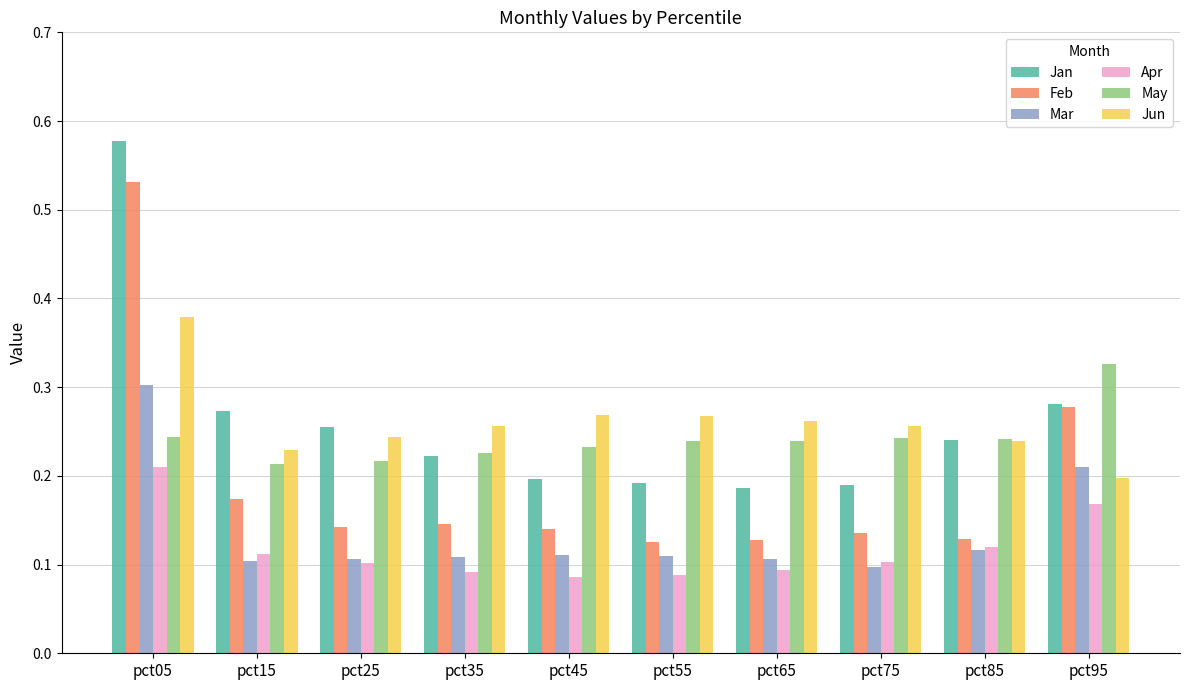

Which series changed the most between pct05 and pct65?

Feb